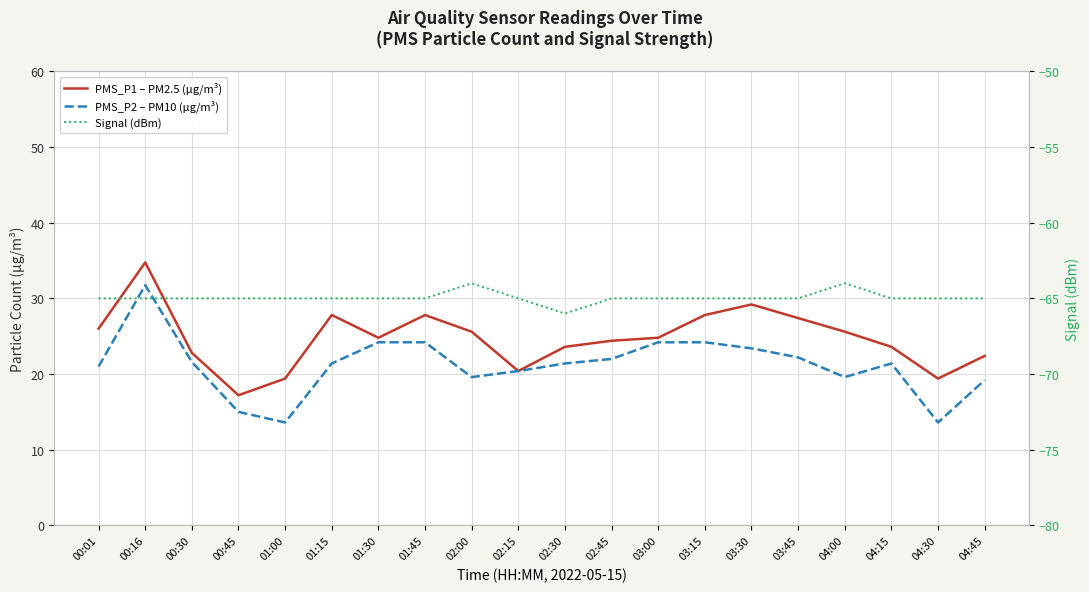

Which series has the widest spread of values?

PMS_P2 – PM10 (µg/m³)